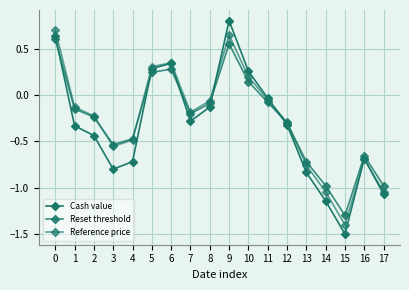

How many positive values does the Cash value series have?

5